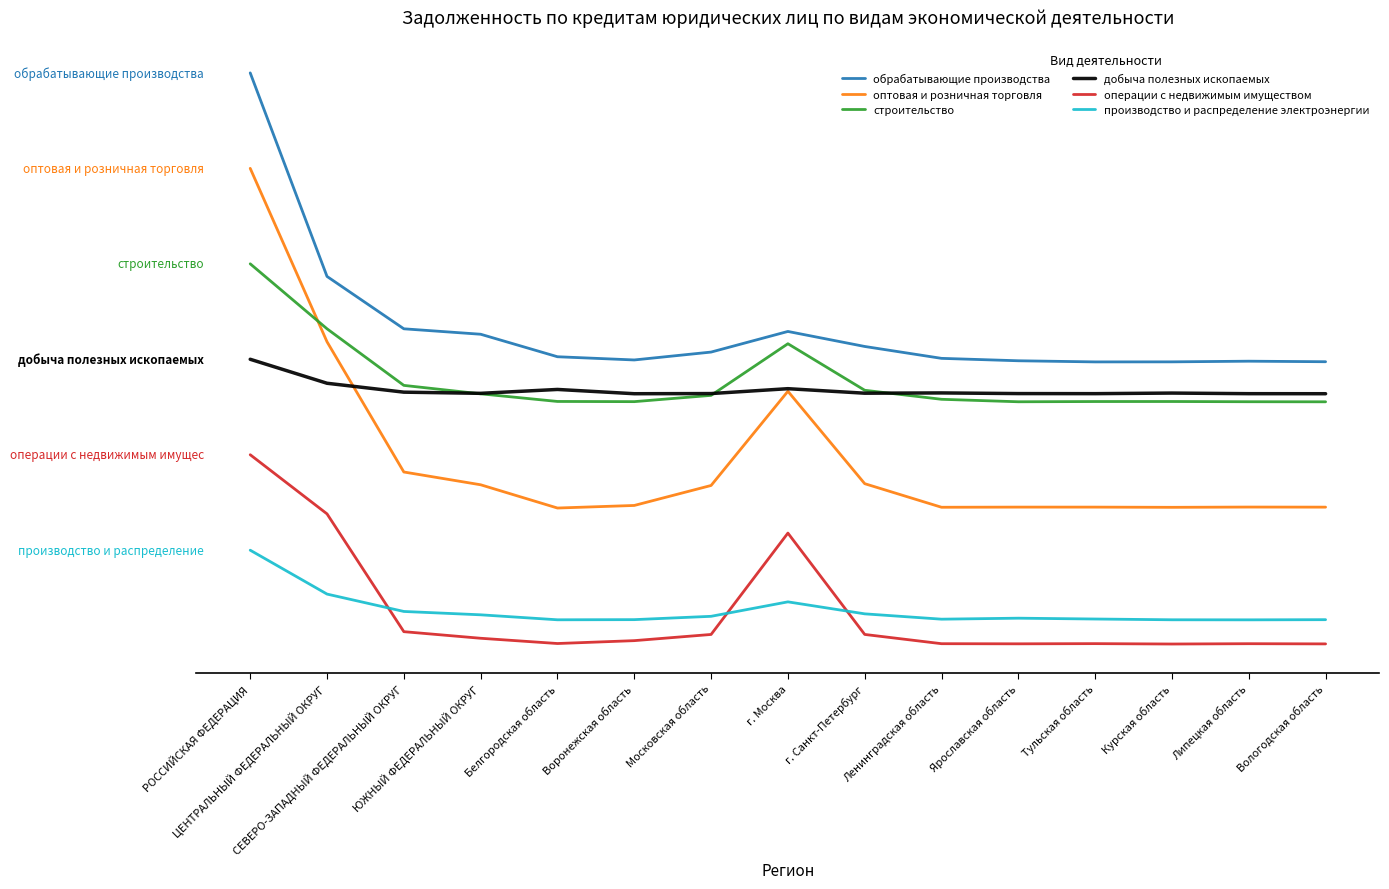

At which label is оптовая и розничная торговля closest to 1977?

ЦЕНТРАЛЬНЫЙ ФЕДЕРАЛЬНЫЙ ОКРУГ